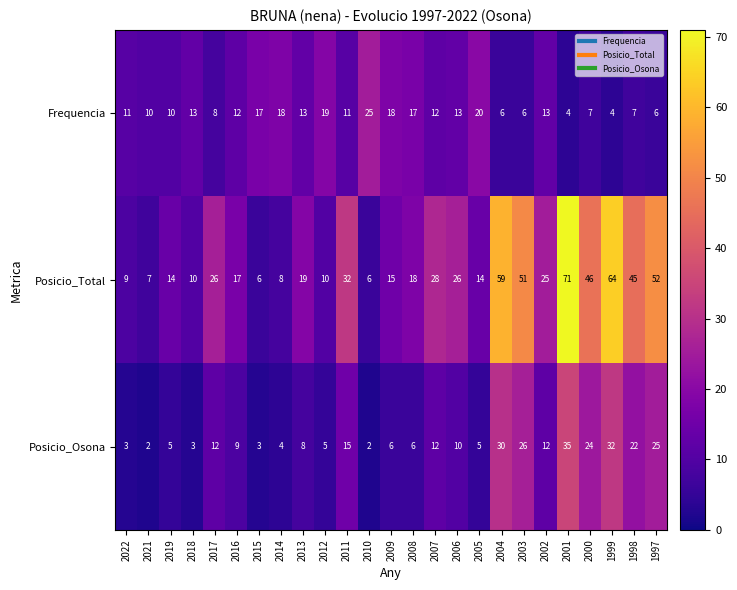

Which series has the largest range (max minus min)?

Posicio_Total